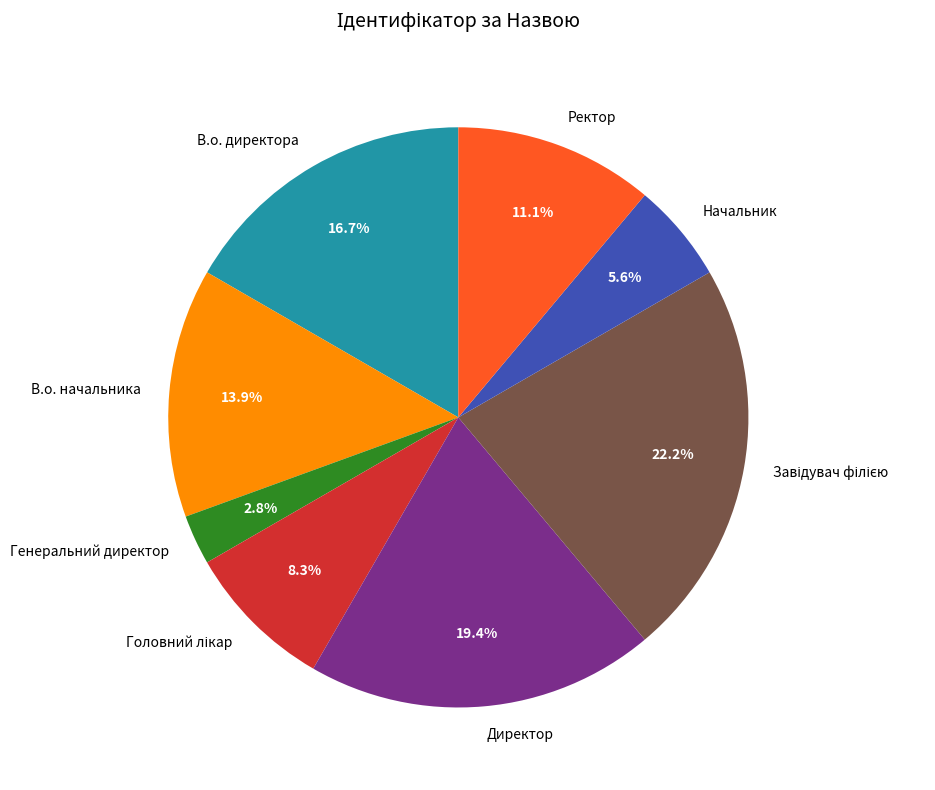

How many slices are in this pie chart?

8